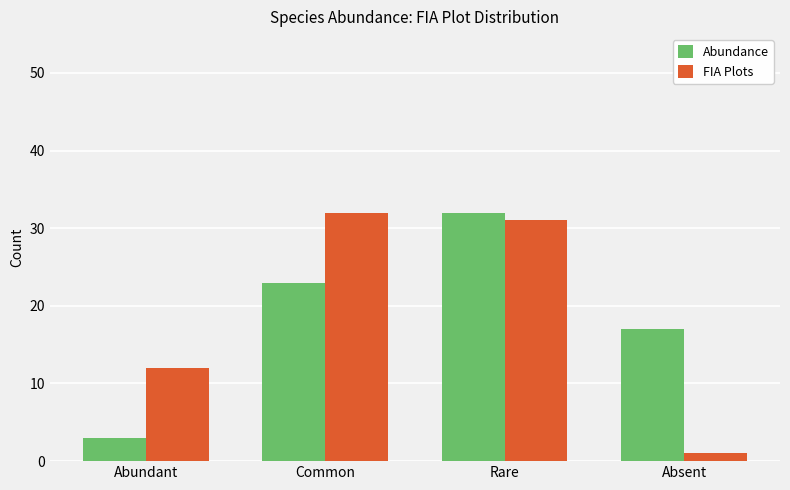

What is the difference between the second highest and minimum values in the Abundance series?

20